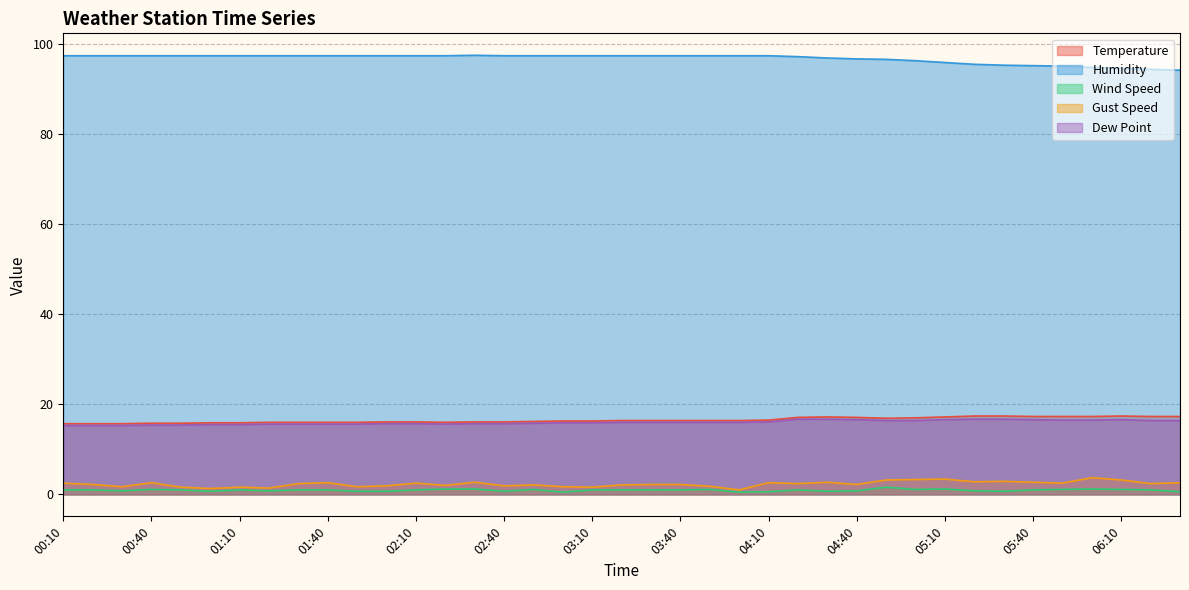

Reading left to right, transcribe all the data shown in this chart.

Temperature: 15.7	15.7	15.7	15.8	15.8	15.9	15.9	16.0	16.0	16.0	16.0	16.1	16.1	16.0	16.1	16.1	16.2	16.3	16.3	16.4	16.4	16.4	16.4	16.4	16.5	17.1	17.2	17.1	16.9	17.0	17.2	17.4	17.4	17.3	17.3	17.3	17.4	17.3	17.3
Humidity: 97.4	97.4	97.4	97.4	97.4	97.4	97.4	97.4	97.4	97.4	97.4	97.4	97.4	97.4	97.5	97.4	97.4	97.4	97.4	97.4	97.4	97.4	97.4	97.4	97.4	97.2	96.9	96.7	96.6	96.3	95.9	95.5	95.3	95.2	95.1	94.8	94.6	94.4	94.2
Wind Speed: 1.0	1.0	0.8	1.1	1.0	0.7	1.0	0.8	1.0	1.0	0.7	0.7	1.0	1.2	1.2	0.7	1.1	0.5	1.0	1.0	1.0	1.0	1.1	0.5	0.6	1.0	0.7	0.8	1.6	1.1	1.2	0.8	0.7	1.0	1.1	1.2	1.1	1.0	0.6
Gust Speed: 2.5	2.2	1.7	2.6	1.6	1.3	1.6	1.4	2.4	2.6	1.7	1.9	2.5	2.0	2.7	1.9	2.1	1.7	1.6	2.1	2.2	2.2	1.8	1.0	2.6	2.4	2.7	2.2	3.2	3.3	3.4	2.8	2.9	2.7	2.5	3.7	3.2	2.4	2.6
Dew Point: 15.3	15.3	15.3	15.4	15.4	15.5	15.5	15.6	15.6	15.6	15.6	15.7	15.7	15.6	15.7	15.7	15.8	15.9	15.9	16.0	16.0	16.0	16.0	16.0	16.1	16.7	16.7	16.6	16.4	16.4	16.6	16.7	16.7	16.6	16.5	16.5	16.6	16.4	16.4